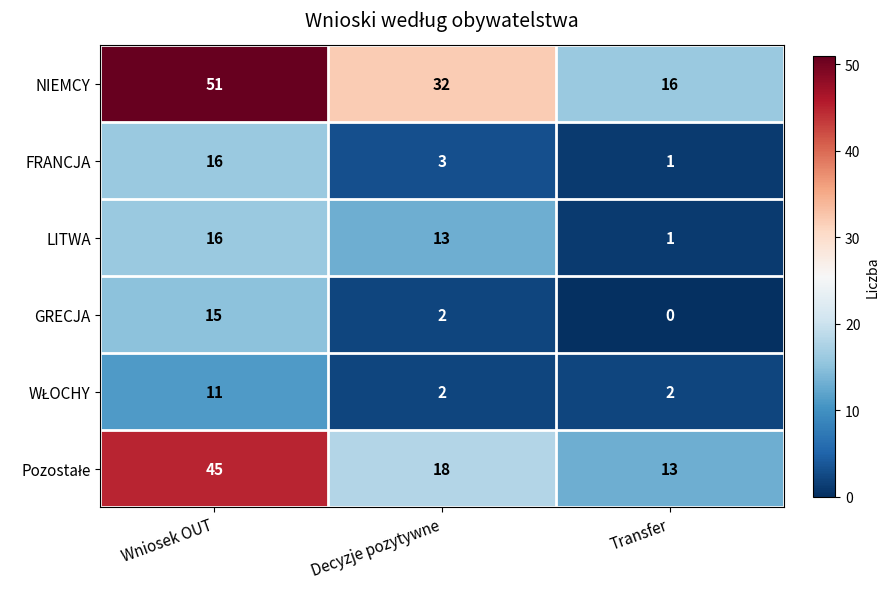

True or false: LITWA has a value of 28 at Wniosek OUT.

False